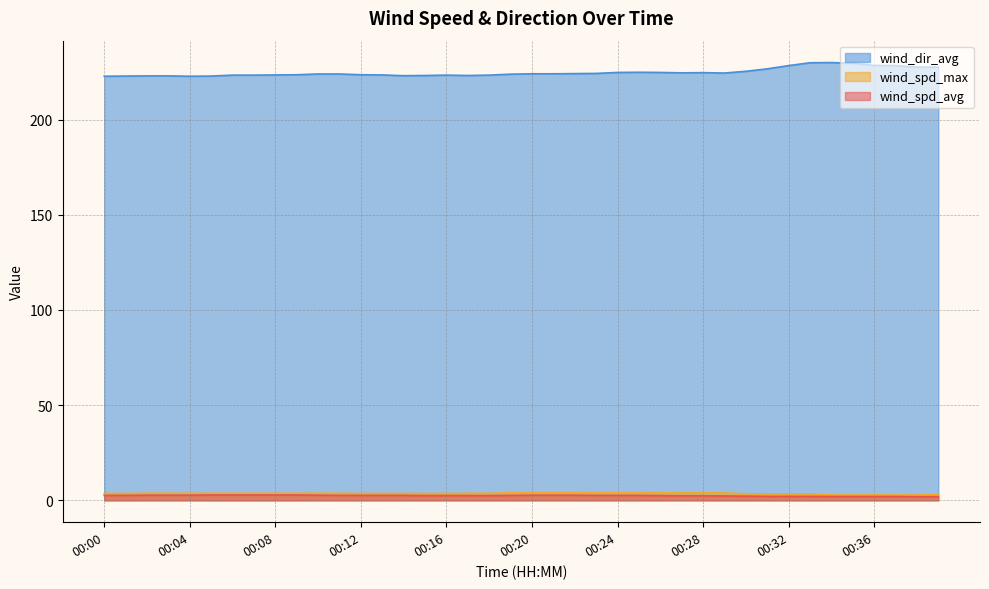

How many lines are shown in the chart?

3